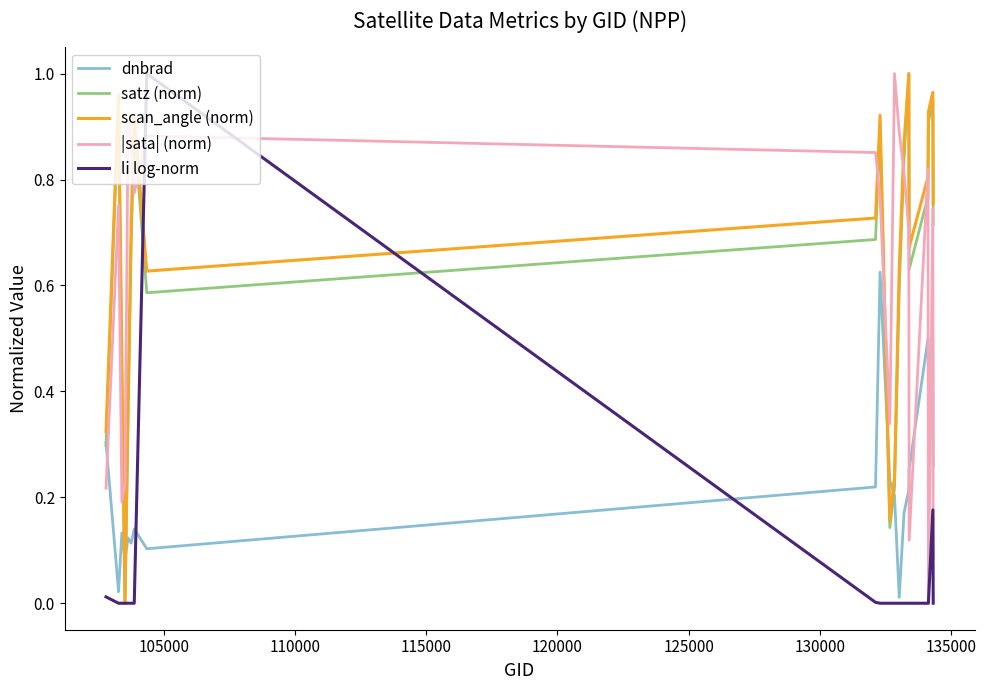

True or false: dnbrad and scan_angle (norm) cross at least once.

True